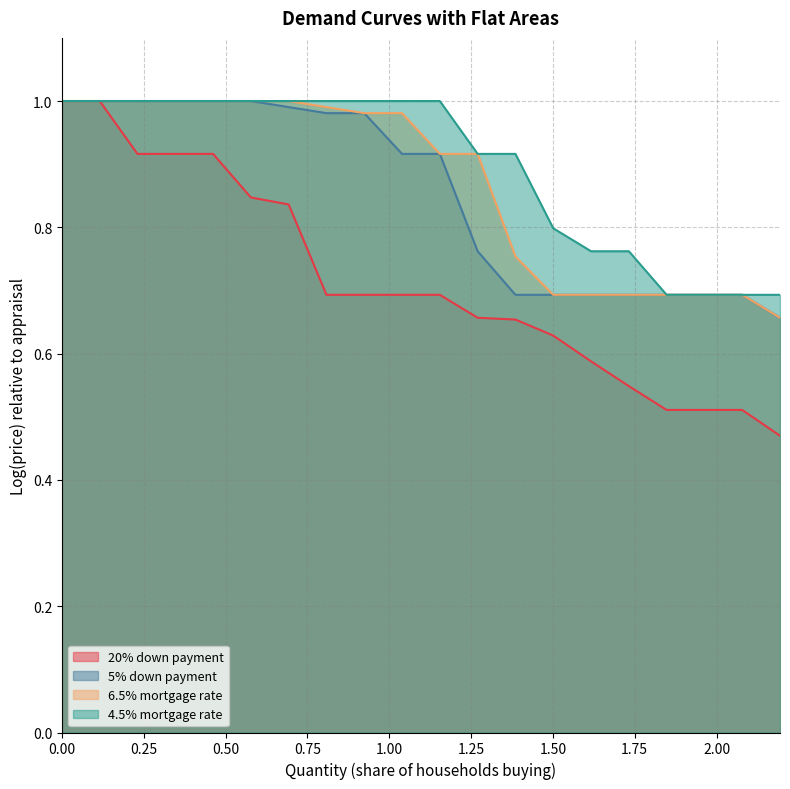

Does the chart have visible grid lines?

Yes